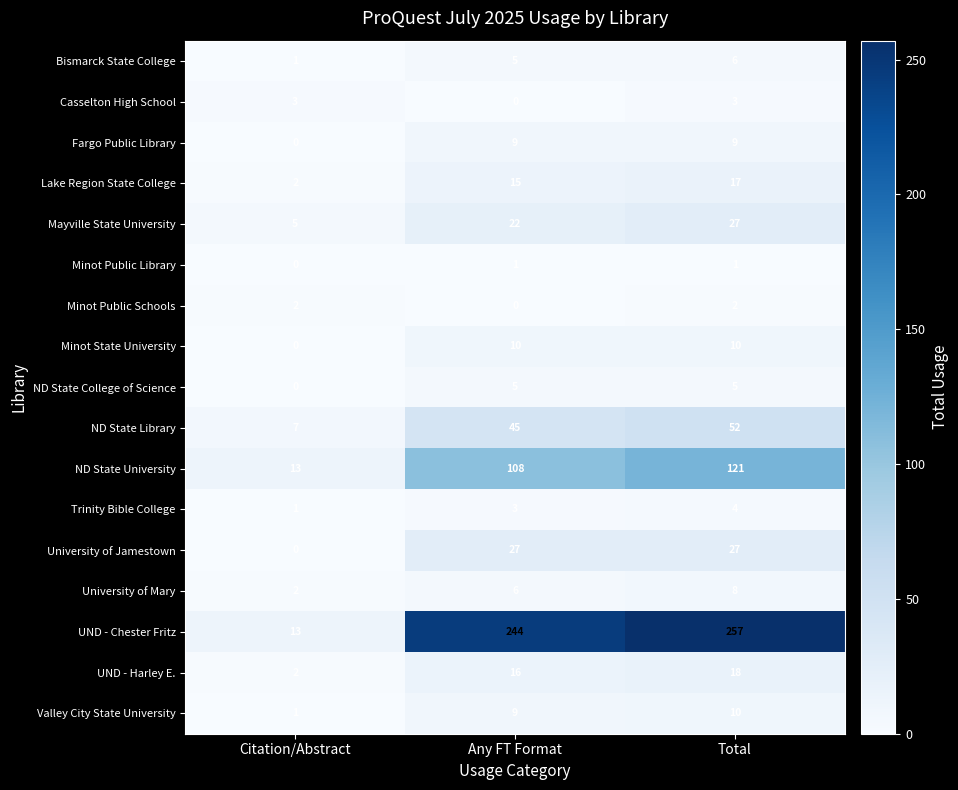

True or false: UND - Harley E. has a value of 11 at Total.

False